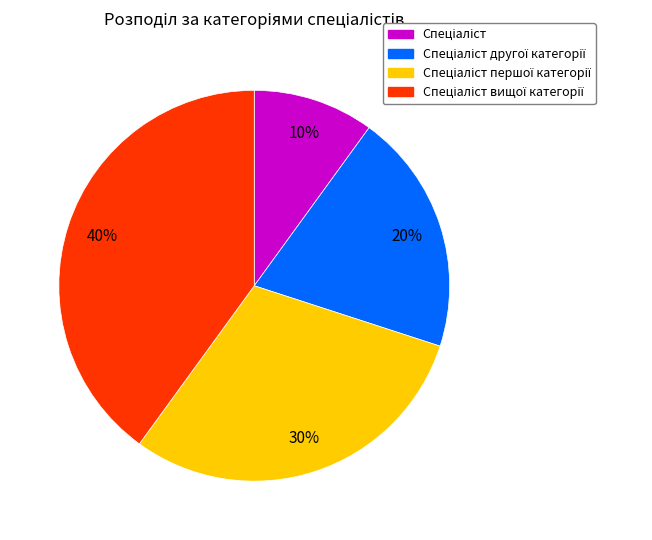

How many segments does this pie chart have?

4